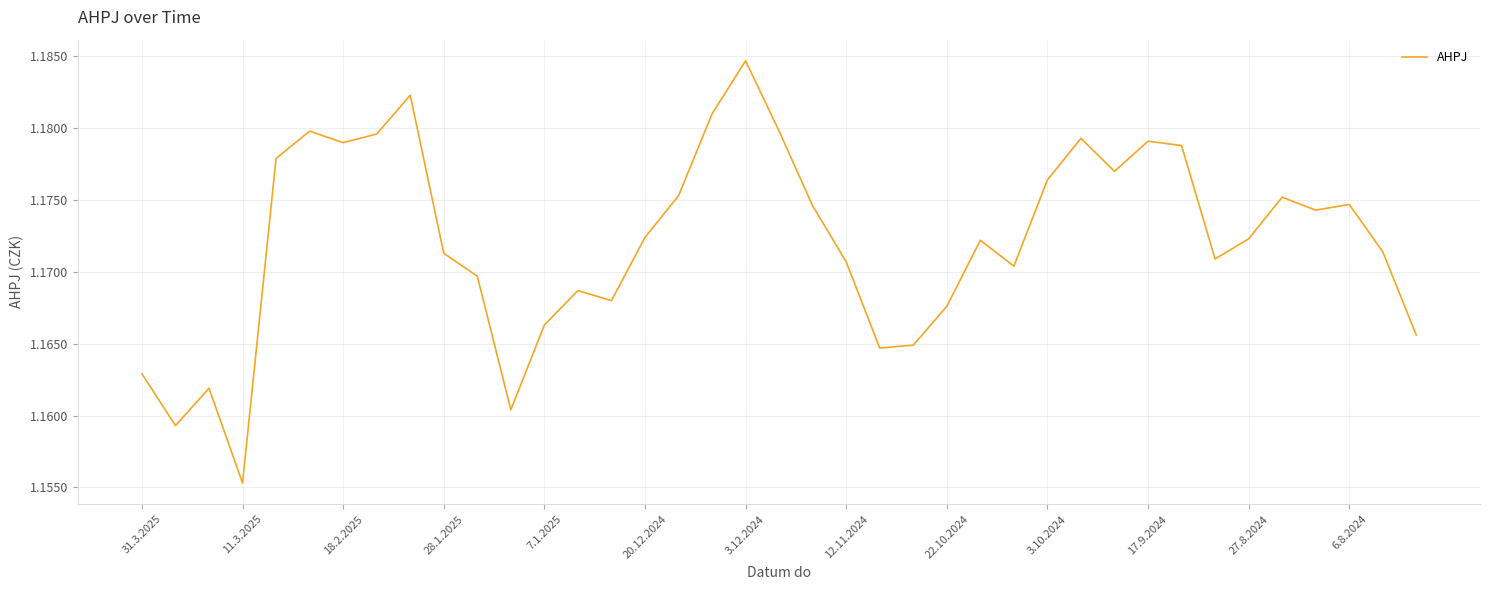

Where is the data nearest to the value 1?

11.3.2025